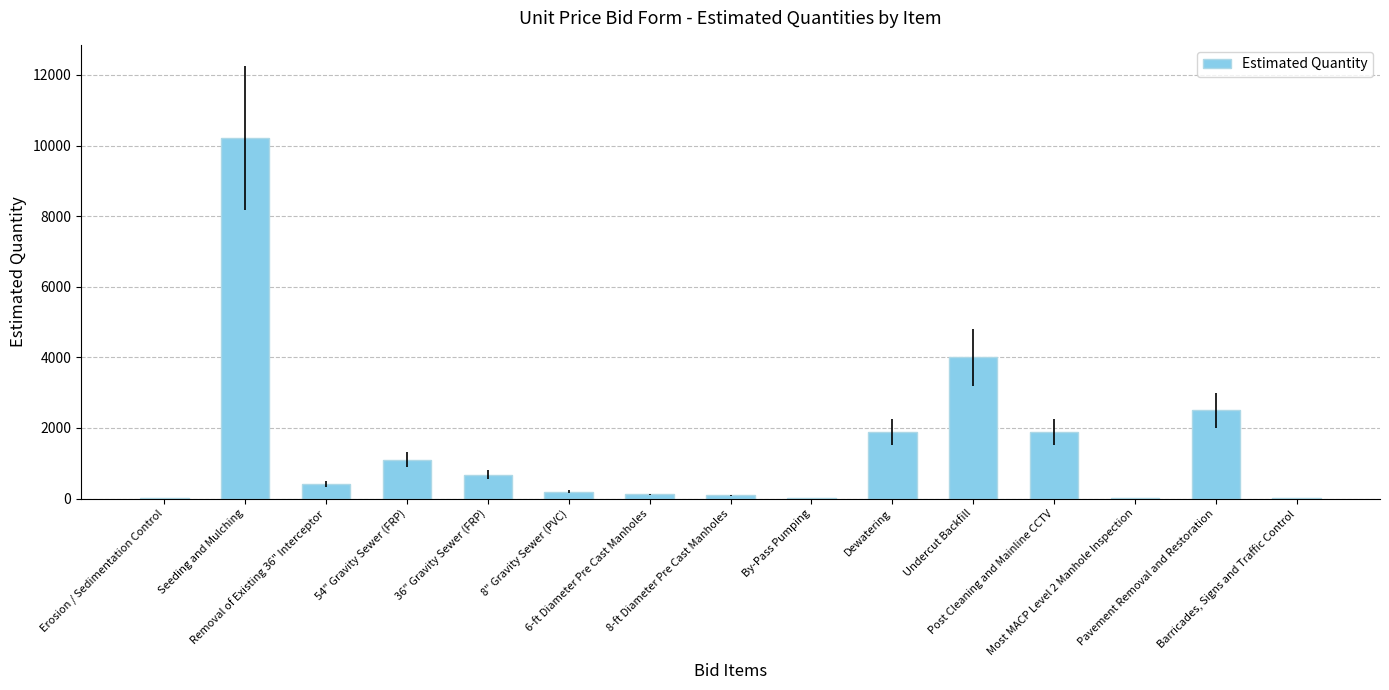

What value does the data have at Pavement Removal and Restoration, to the nearest 50?

2500